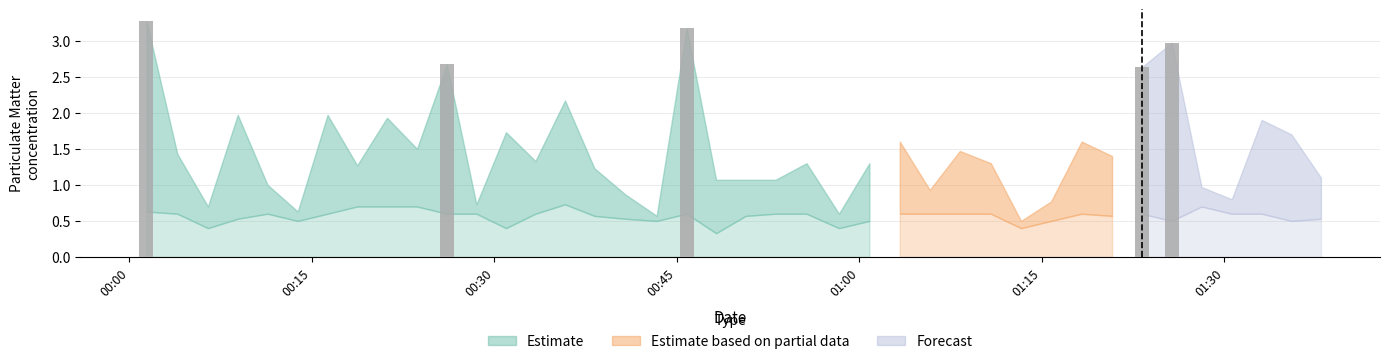

The value of P2 at 36 is 0.6. True or false?

True